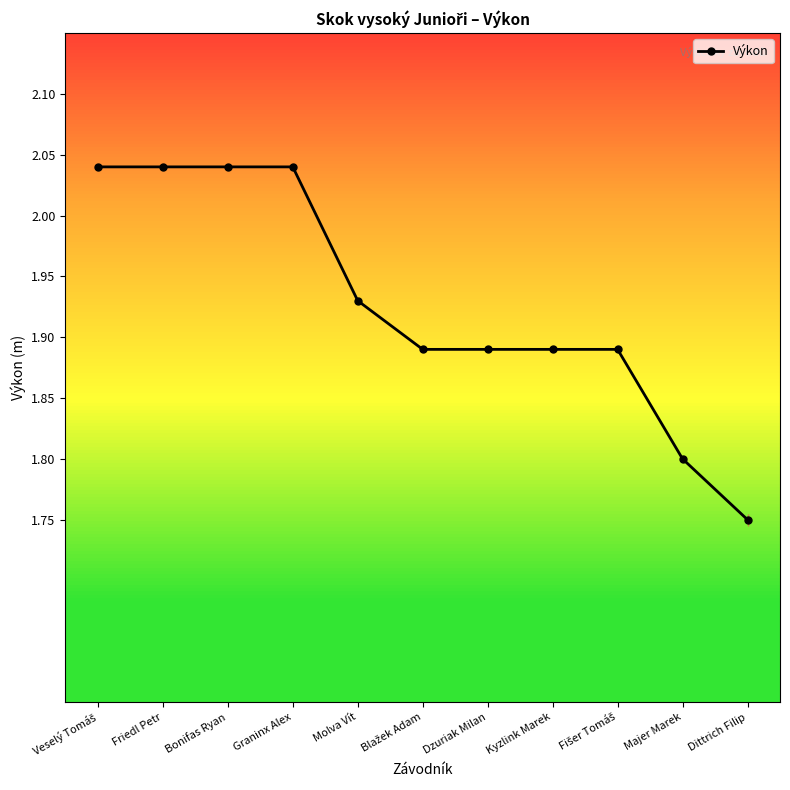

The value at Bonifas Ryan is 0.6. True or false?

False